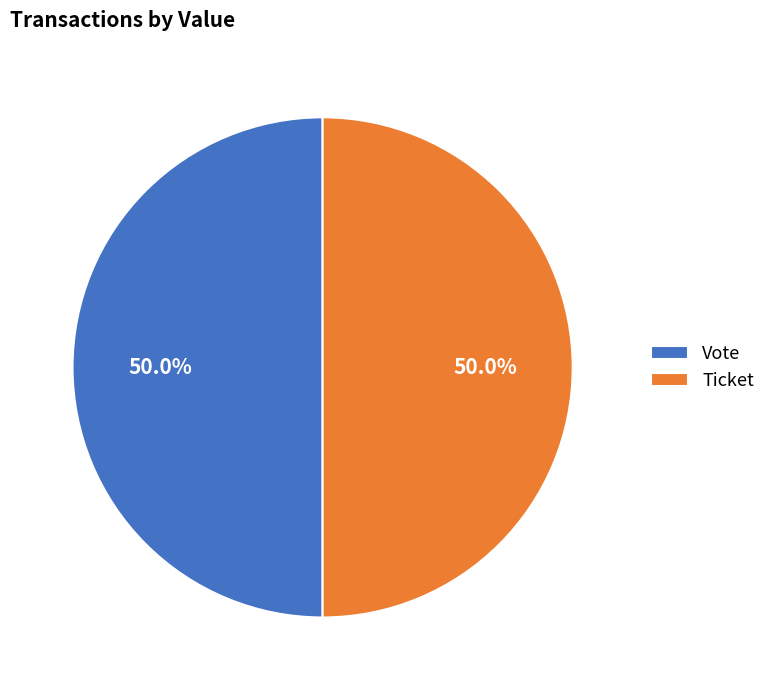

Combined, what portion of the pie is Vote and Ticket?

100.0%